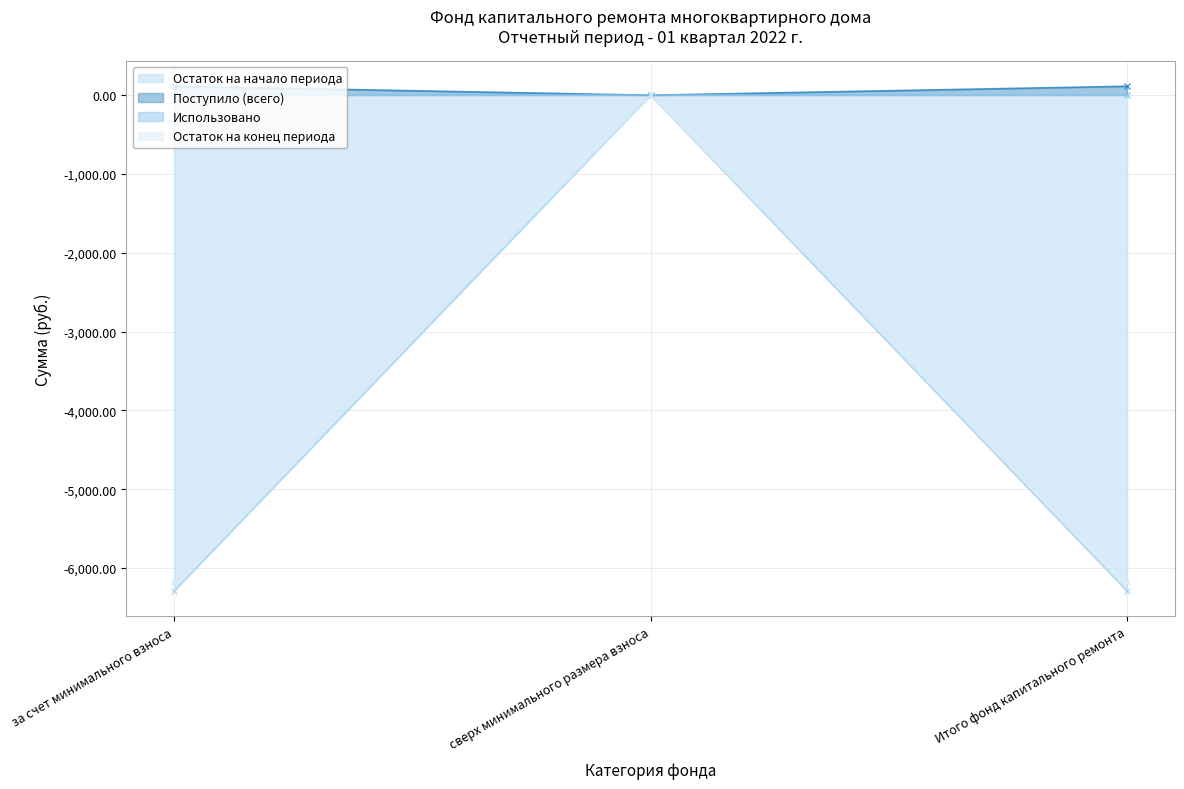

The Остаток на начало периода series shows -1340.3 at за счет минимального взноса. True or false?

False